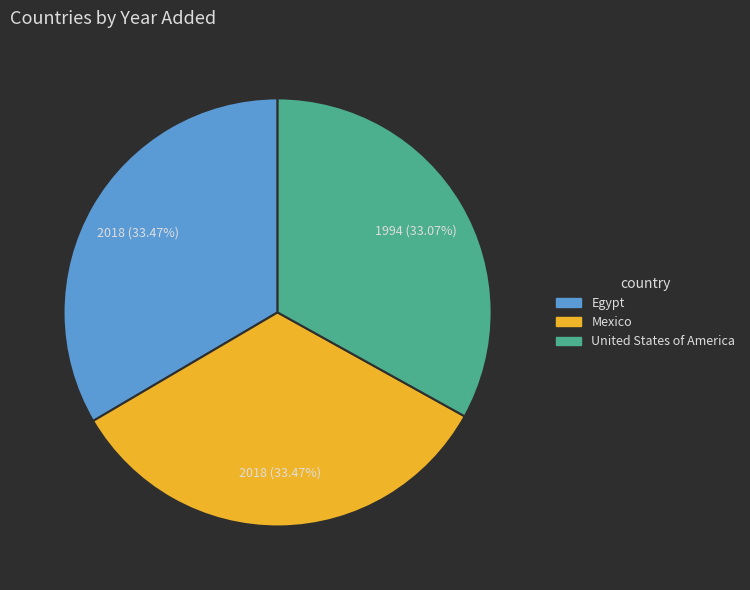

The Egypt slice represents 47% of the pie. True or false?

False